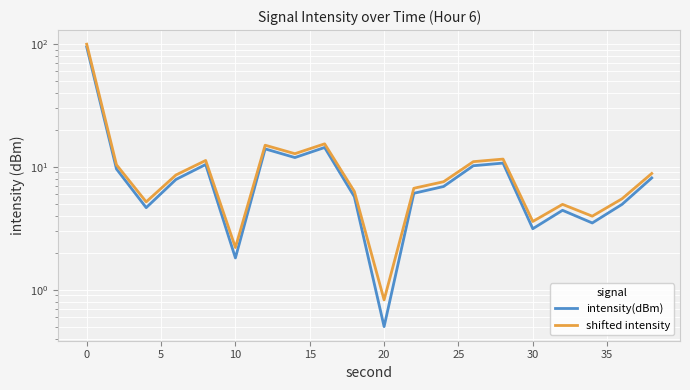

Does the chart display data point markers on the line(s)?

No